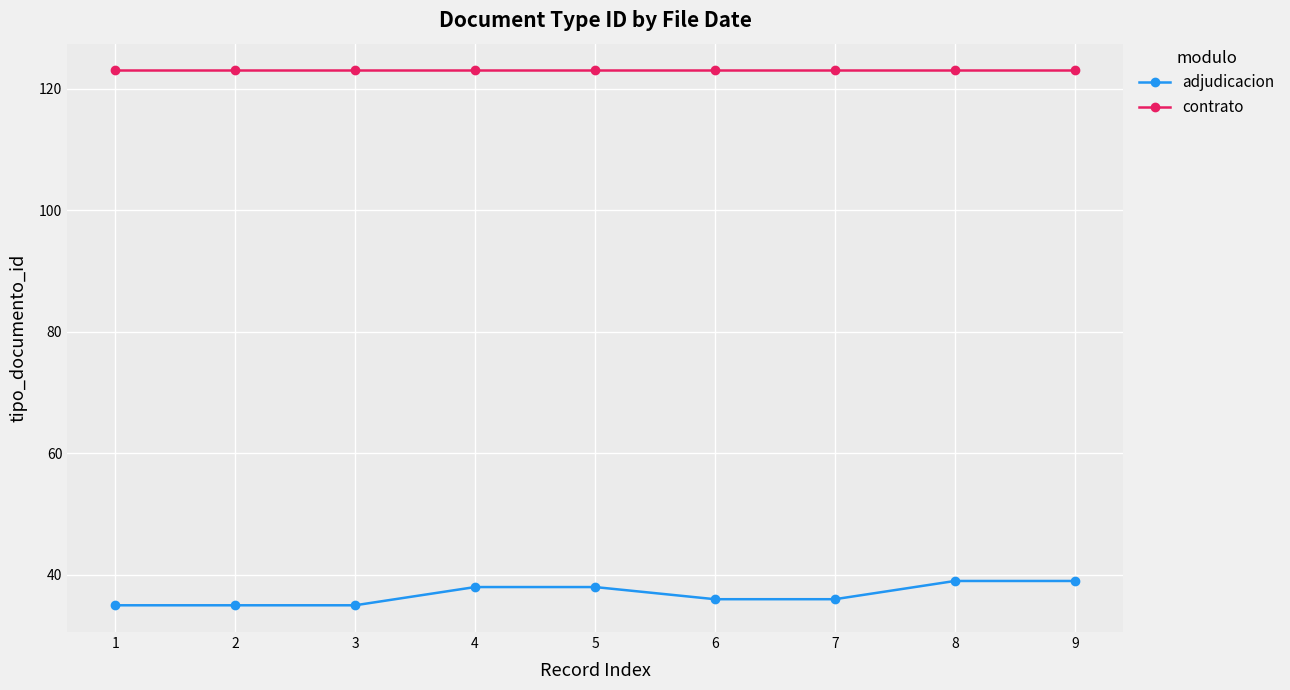

Which series has the largest total across all categories?

contrato